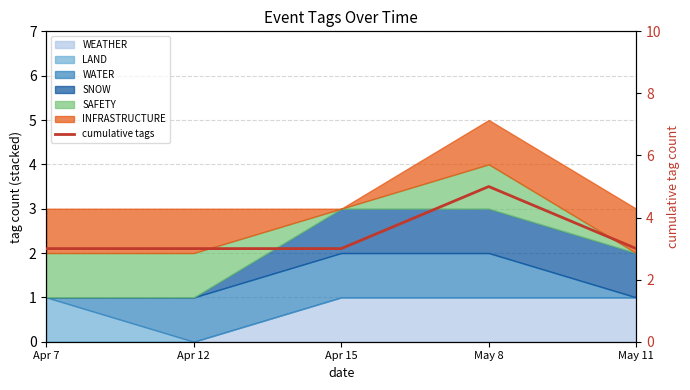

Reading right to left, extract all data points from this chart.

3	5	3	3	3